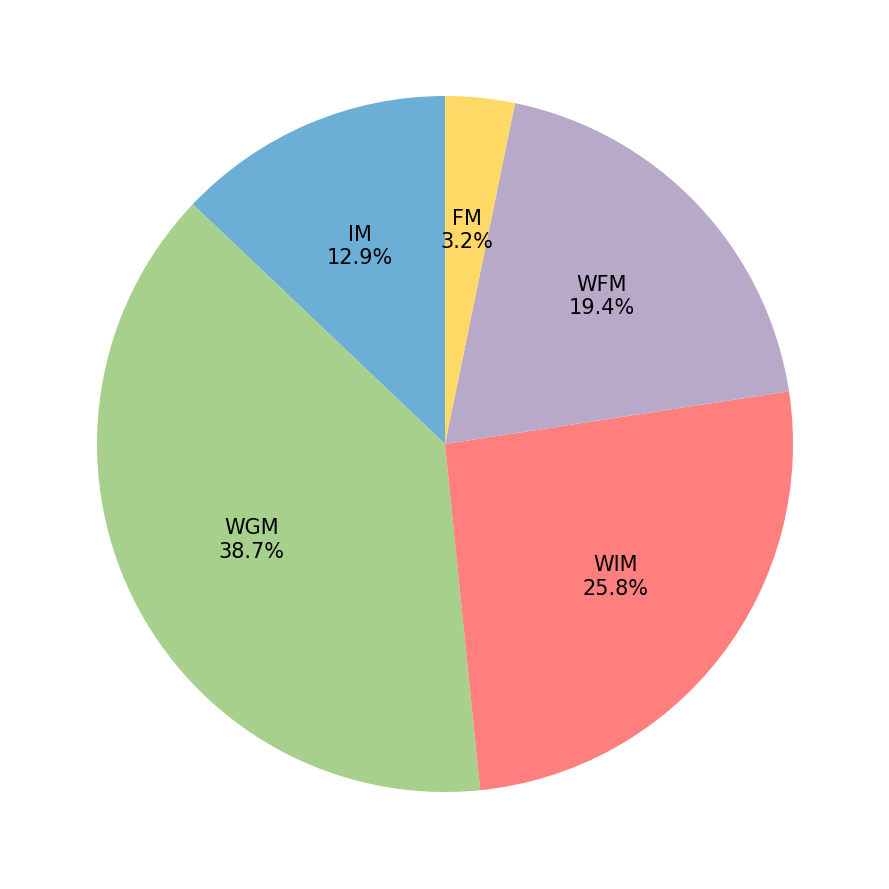

Does any single category account for the majority?

No